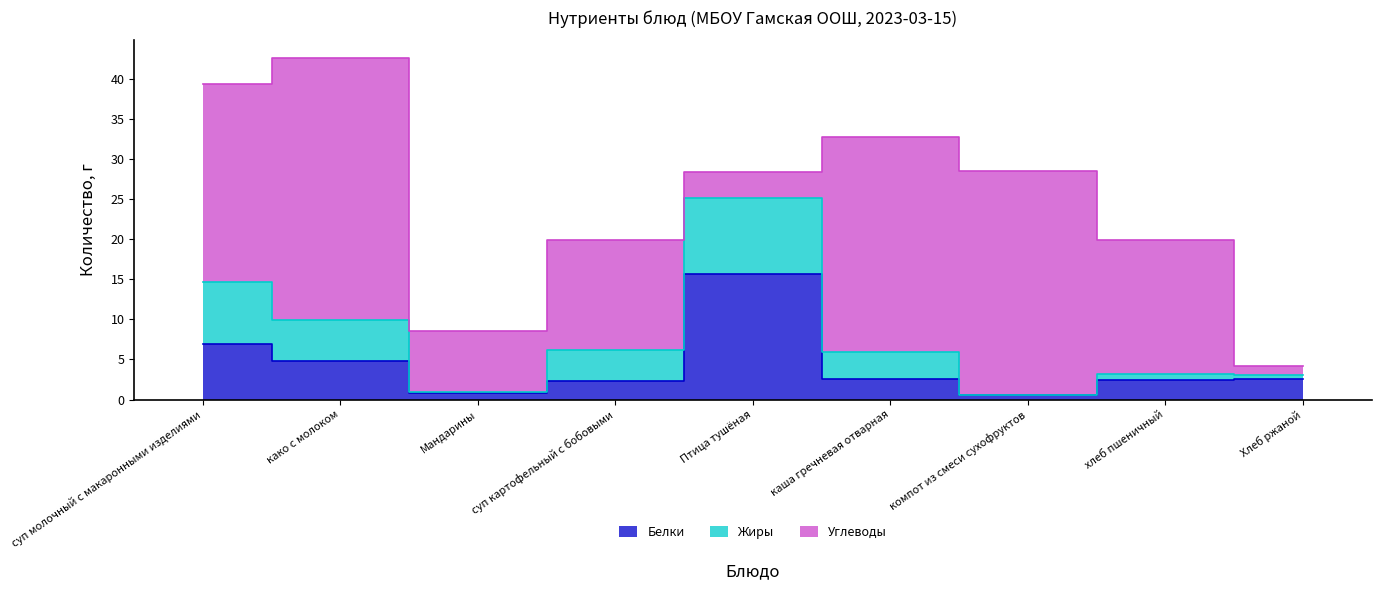

What is the minimum value for Углеводы?

1.1